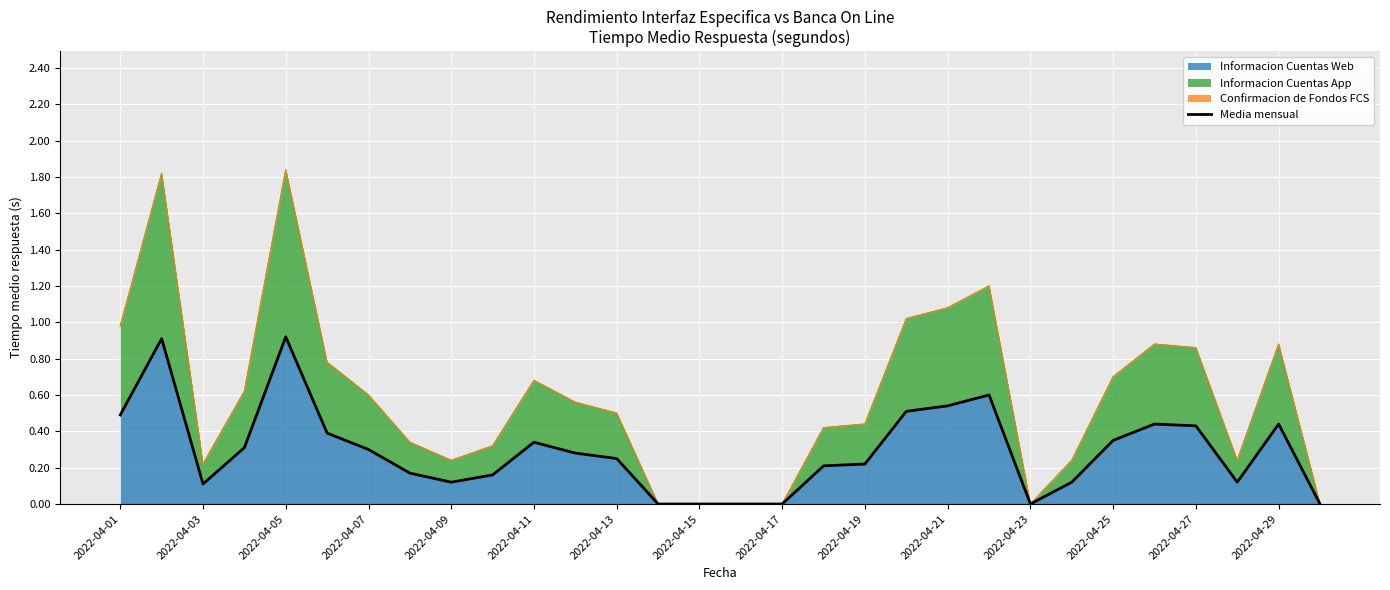

The value of Informacion Cuentas Web at 2022-04-17 is 0.0. True or false?

True